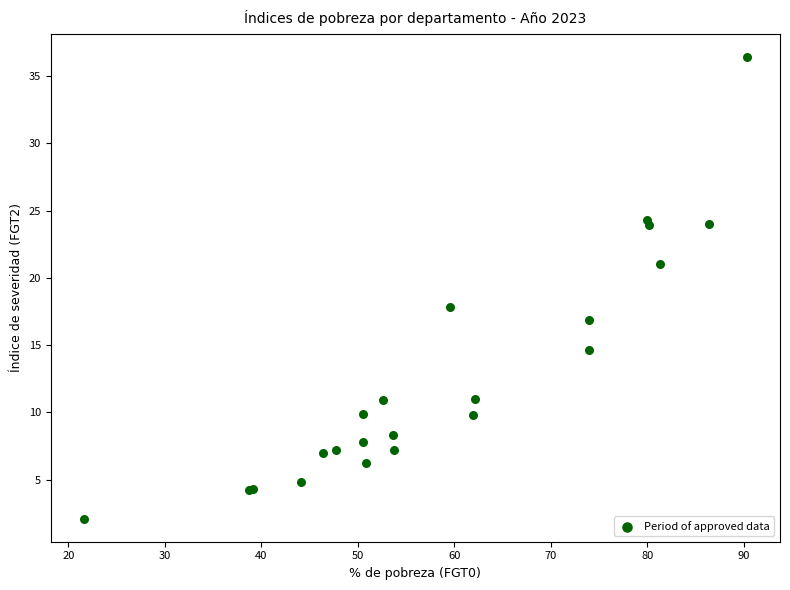

What Y value in the scatter plot is closest to 19?

17.8